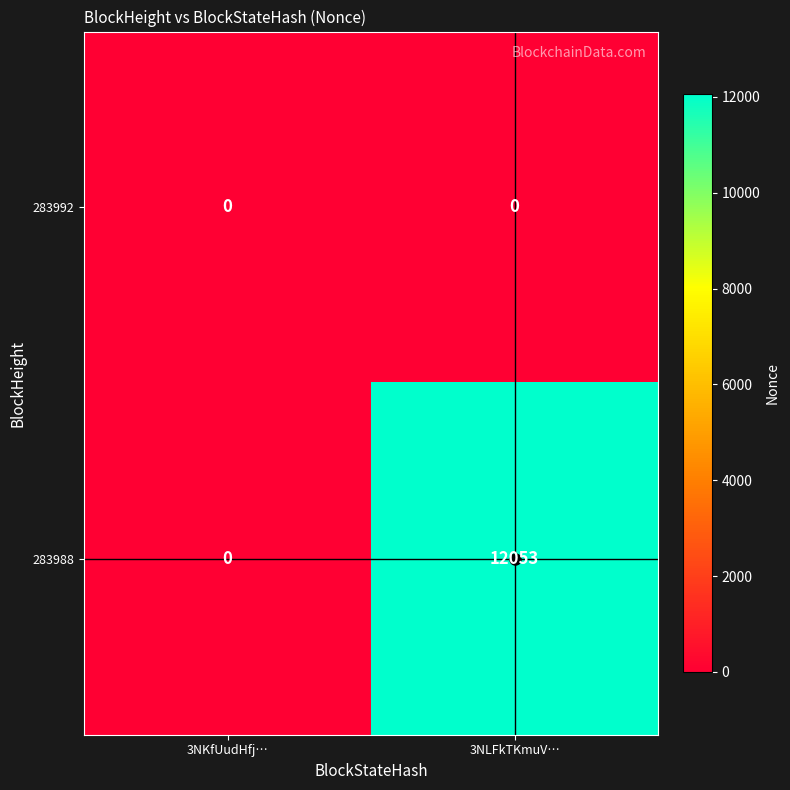

Which series has the largest total across all categories?

283988